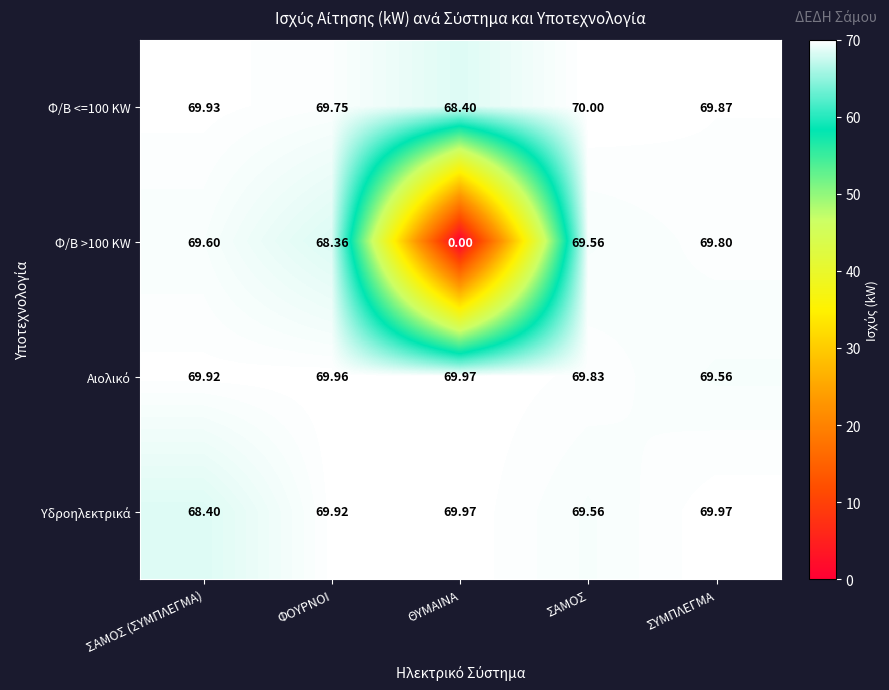

How many values in the Φ/Β >100 KW series exceed 69?

3